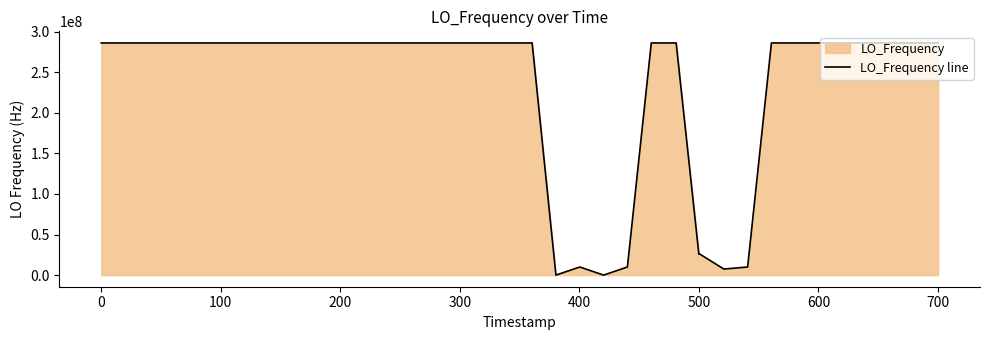

What is the maximum value shown in the chart?

286047050.2